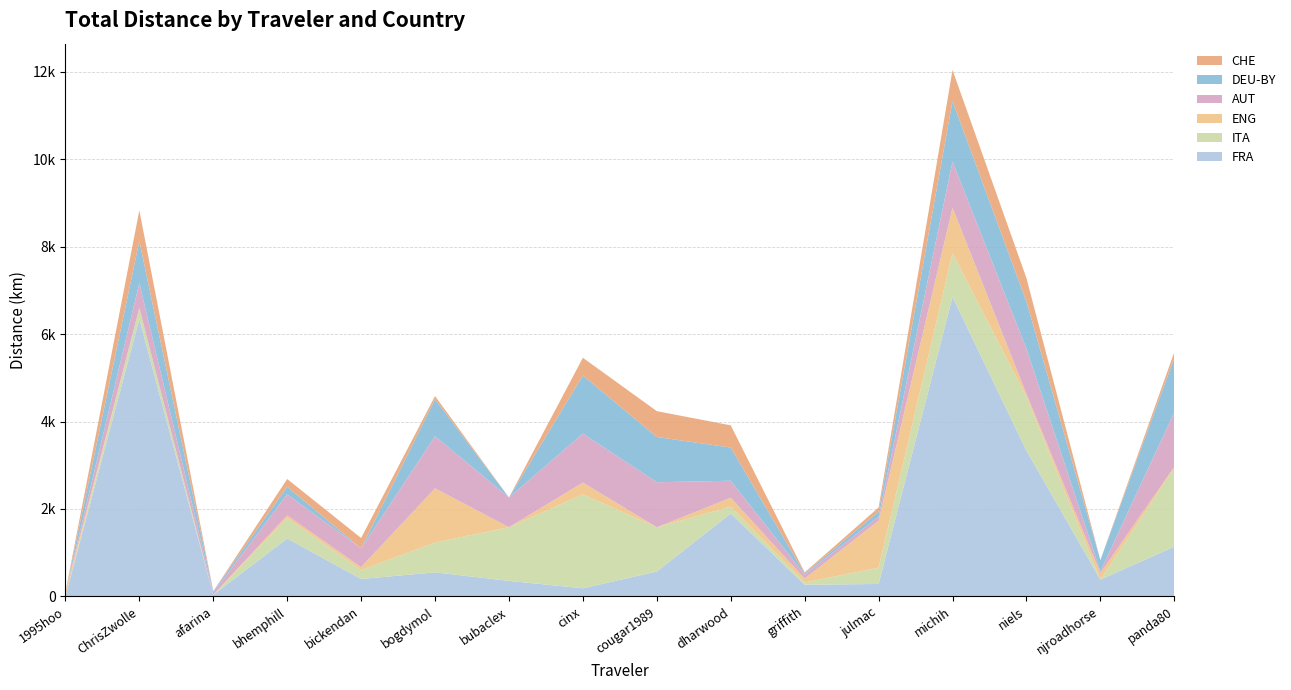

Reading left to right, what are all the values shown in this chart?

FRA: 0.0	6339.8	36.9	1326.0	398.9	550.6	355.4	186.5	569.4	1896.6	267.2	284.6	6850.3	3334.6	385.3	1138.3
ITA: 0.0	258.0	0.0	467.4	205.1	682.5	1226.6	2146.5	1011.5	157.4	52.6	372.7	999.0	1232.1	0.0	1795.7
ENG: 96.1	0.0	0.0	59.1	65.4	1239.3	0.0	270.3	0.0	202.3	88.4	1073.5	1040.8	63.1	146.9	30.4
AUT: 0.0	571.2	53.3	480.9	430.1	1190.6	680.0	1120.0	1030.3	389.9	89.2	91.7	1056.6	1033.9	40.1	1245.3
DEU-BY: 0.0	958.8	26.8	175.0	0.0	846.3	0.0	1329.4	1035.9	758.2	24.5	118.8	1384.1	1078.7	257.9	1244.2
CHE: 0.0	702.8	0.0	177.7	236.5	73.7	0.0	405.9	590.3	508.8	28.1	92.8	709.8	537.9	0.0	135.9